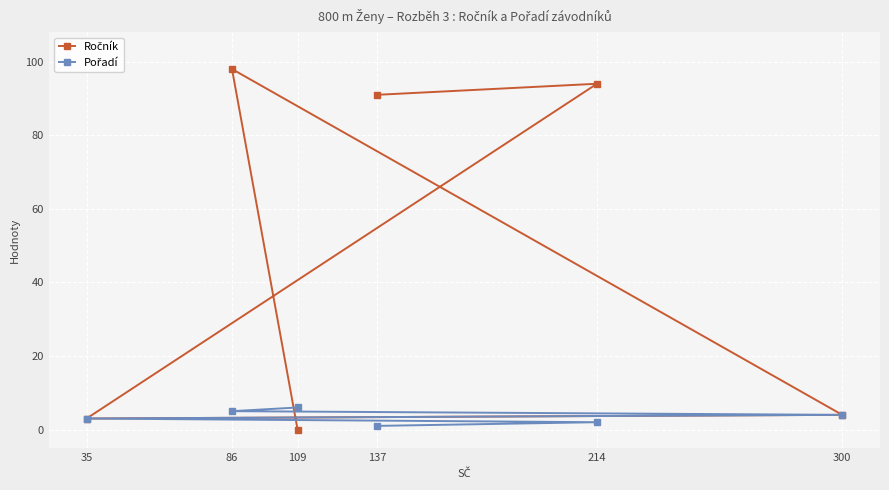

After their last crossing, which series has the higher values: Ročník or Pořadí?

Pořadí